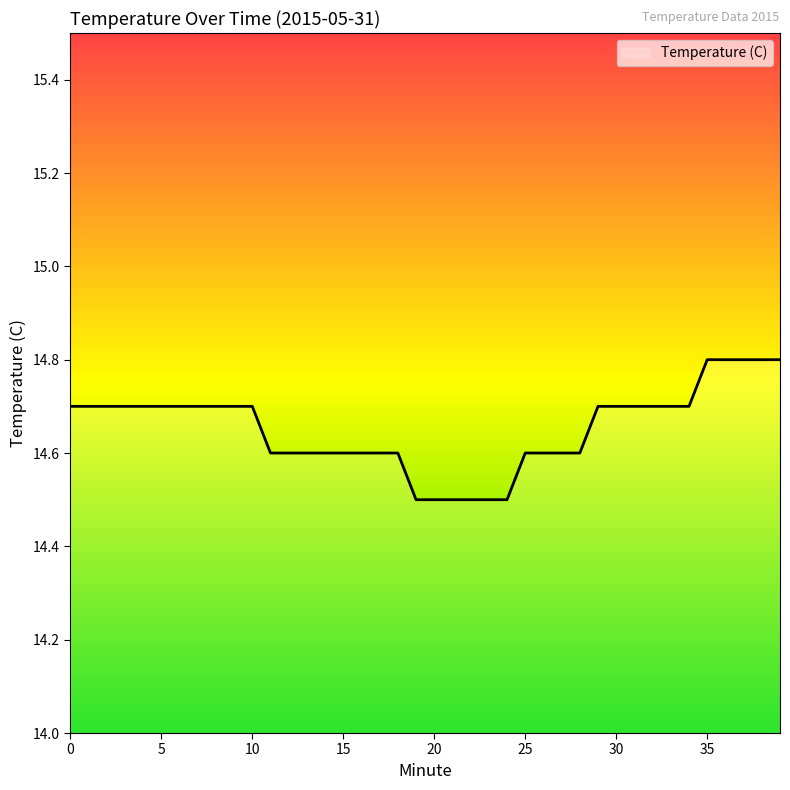

What is the greatest value displayed?

14.8